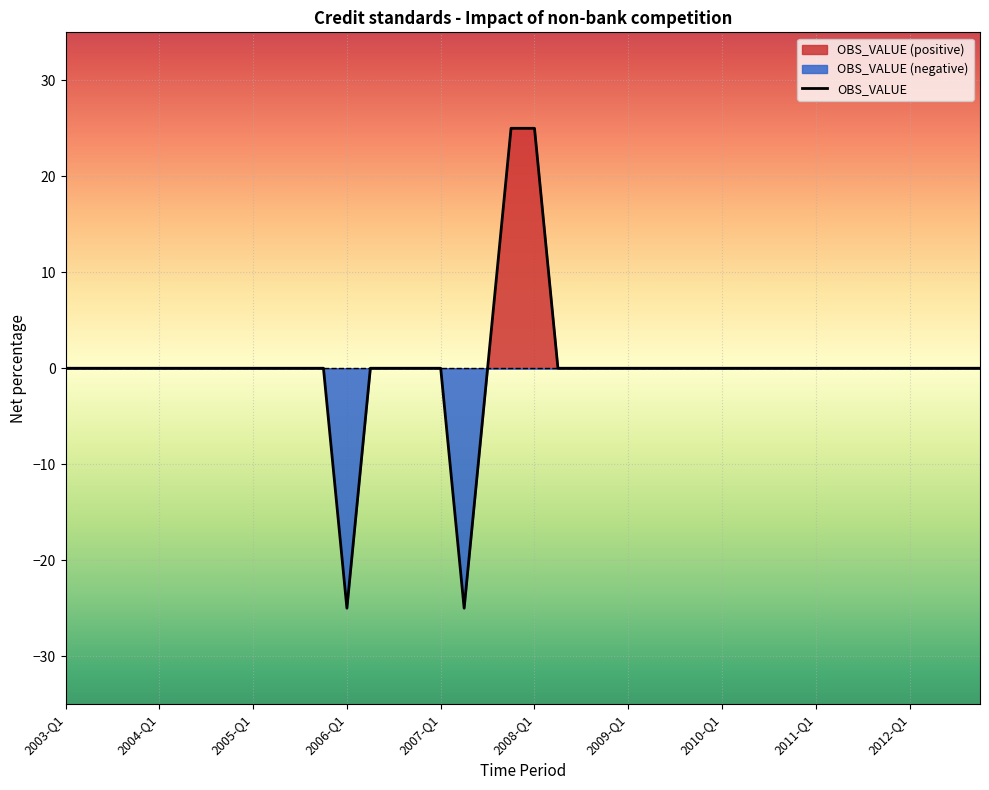

How many data points are above 0?

2